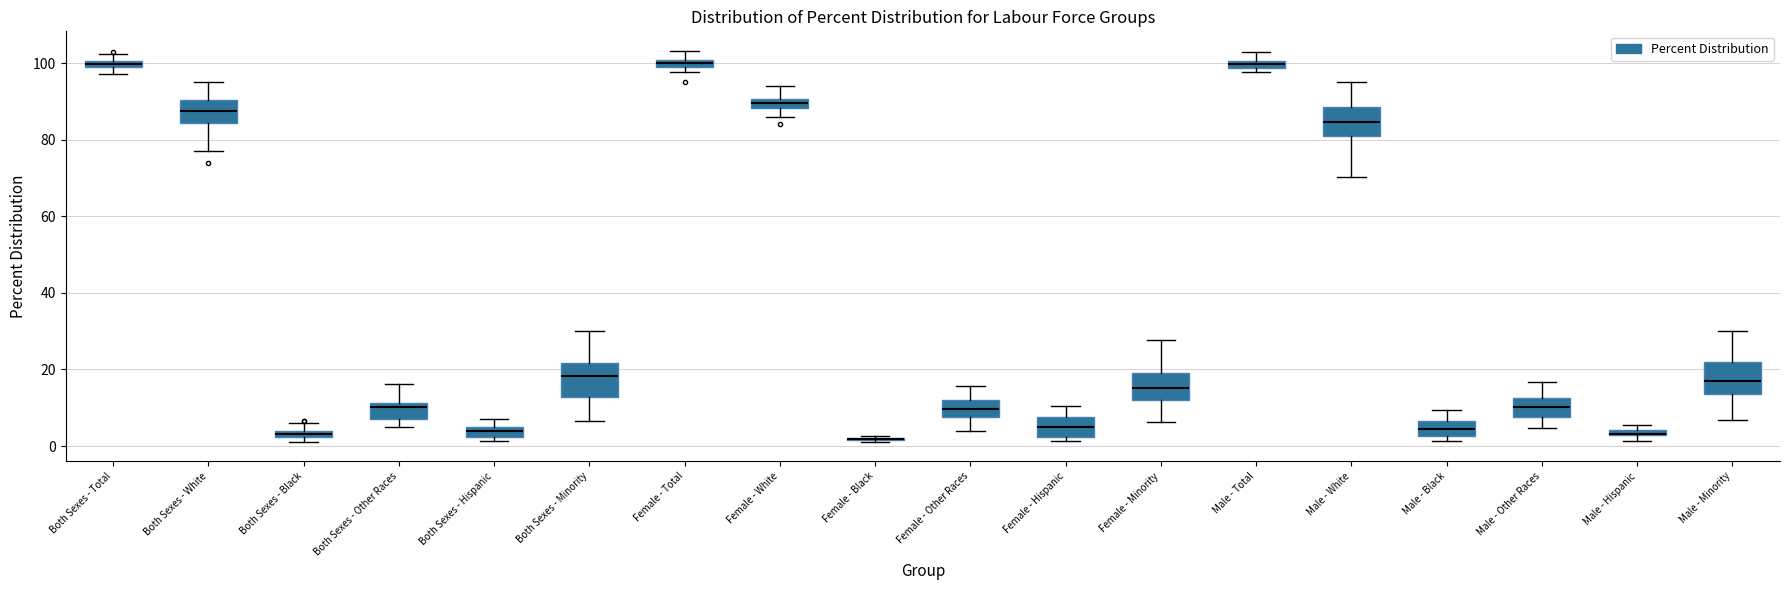

Where is the lower edge of the box for Male - Black on the y-axis? The values are not printed on the chart, so give them approximately, as read against the axis.

2